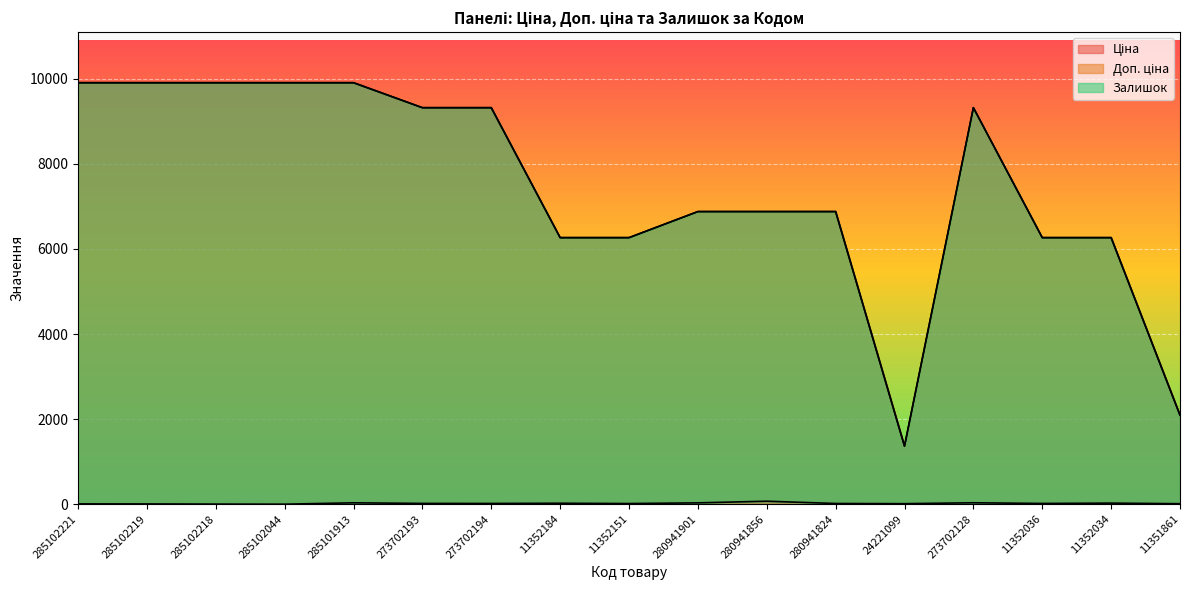

The value of Залишок at 11352184 is 10.4. True or false?

False